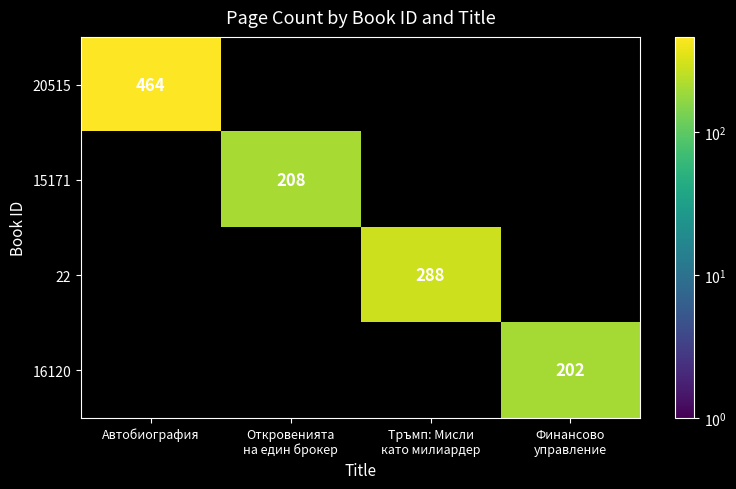

True or false: 20515 has a value of 306 at Автобиография.

False